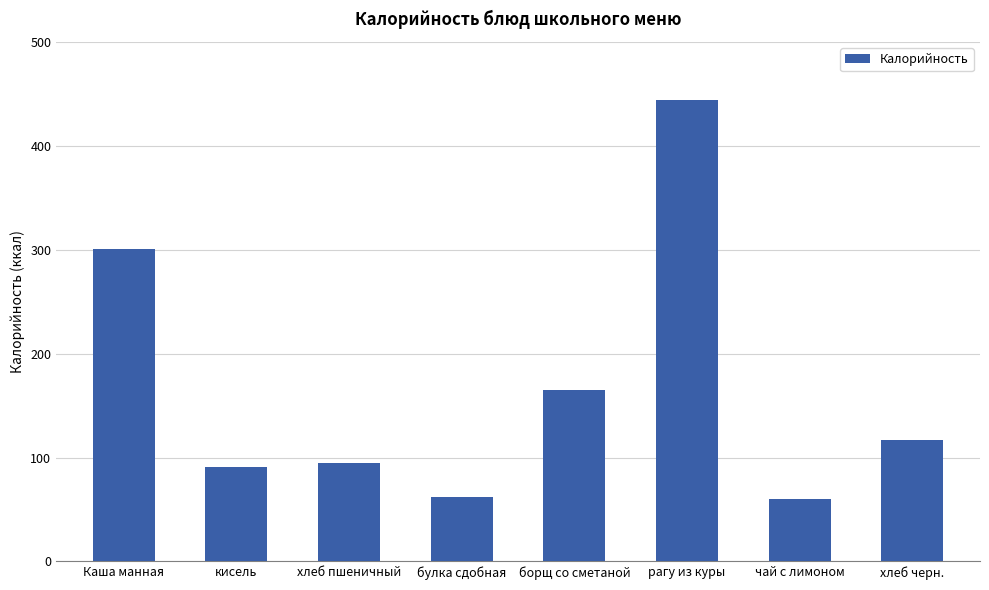

Reading left to right, extract all data points from this chart.

Каша манная=301	кисель=91	хлеб пшеничный=95	булка сдобная=62	борщ со сметаной=165	рагу из куры=444	чай с лимоном=60	хлеб черн.=117